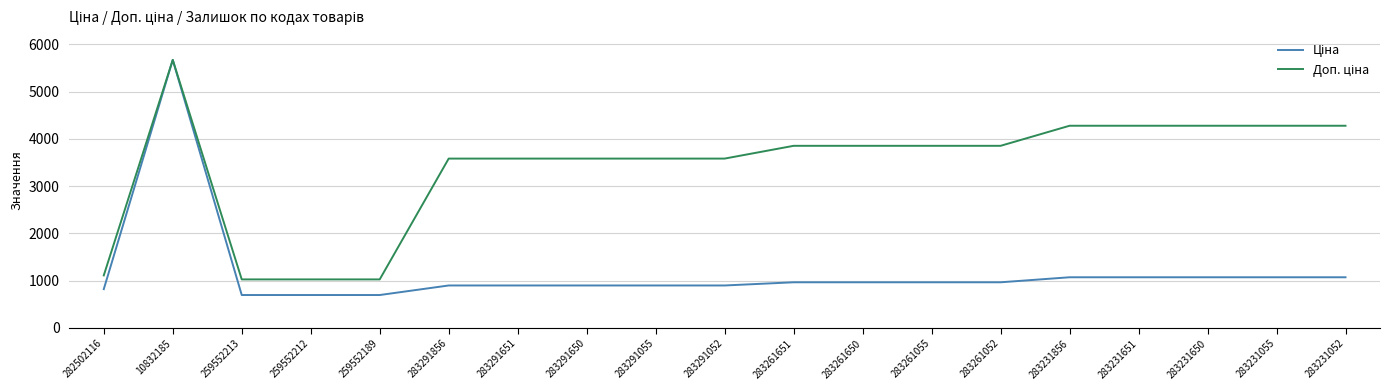

What is the difference between the highest and lowest values at 283291651?

2687.7